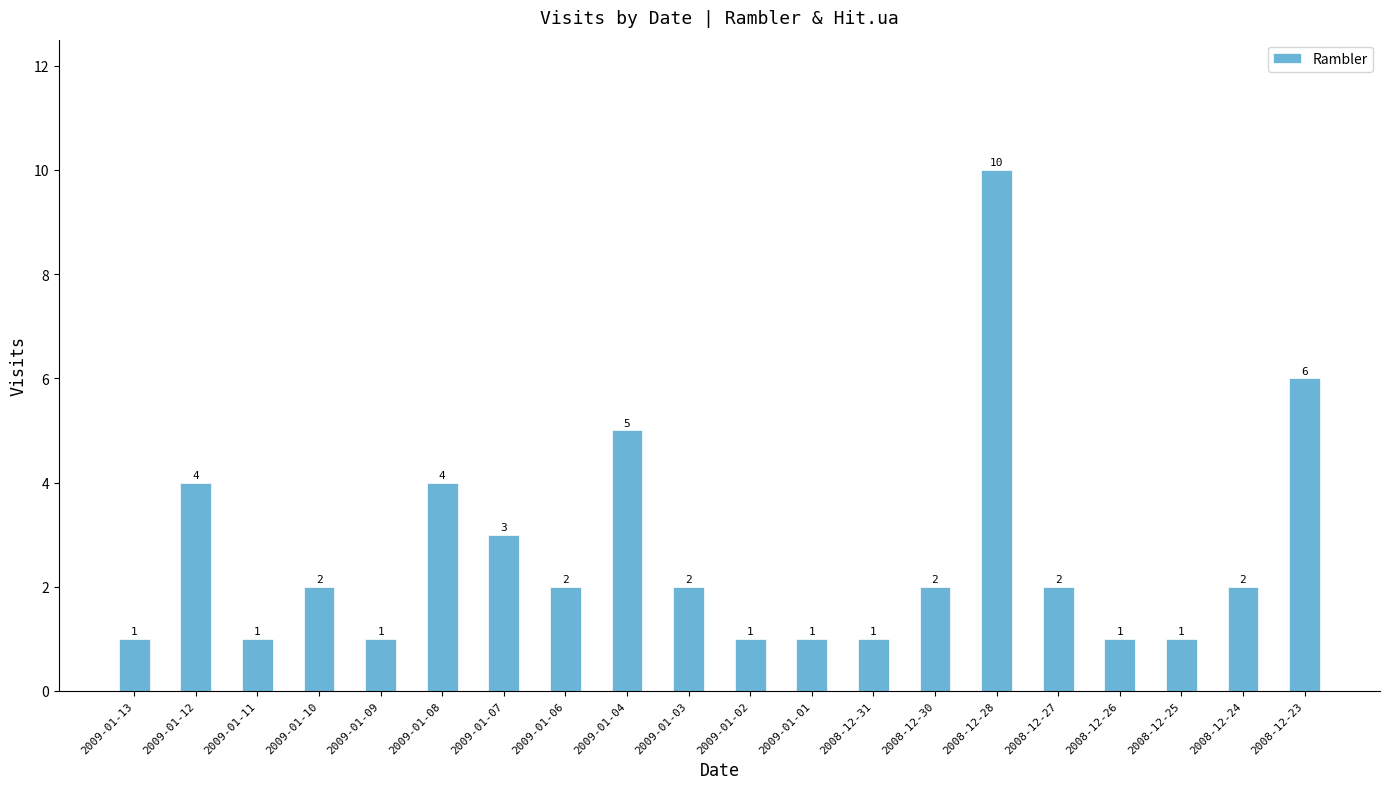

What is the label of the 2nd bar from the right?

2008-12-24